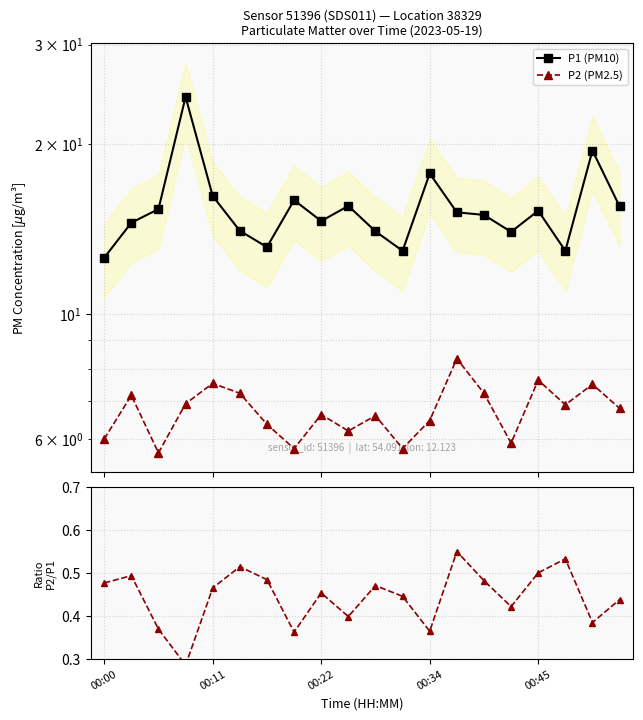

True or false: P1 (PM10) and P2 (PM2.5) intersect in this chart.

False